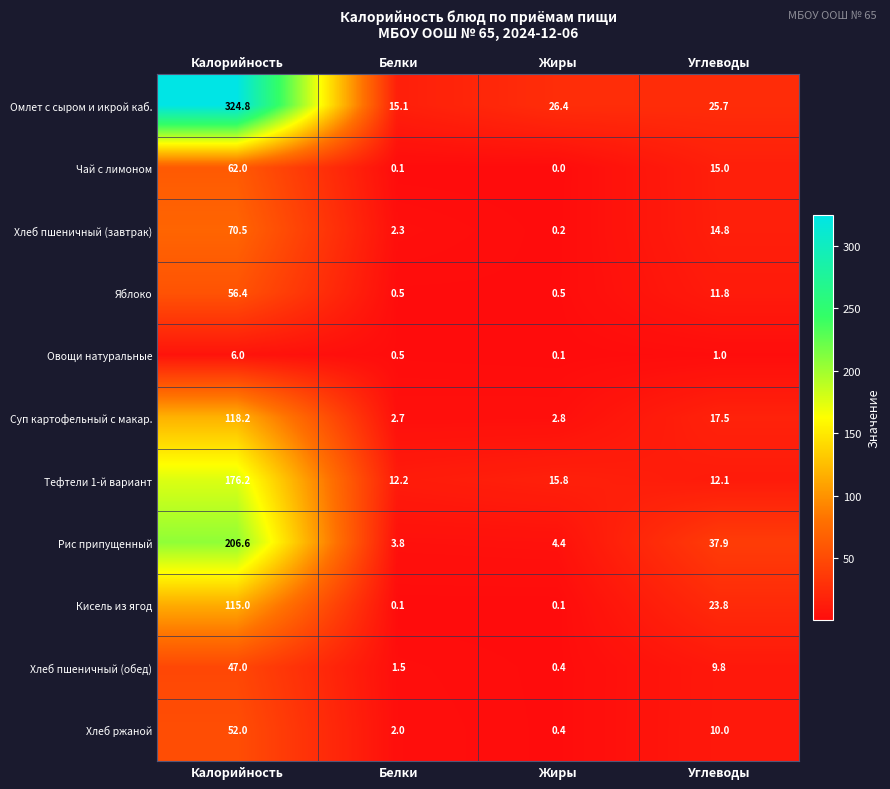

How many data points in Яблоко are less than 11?

2